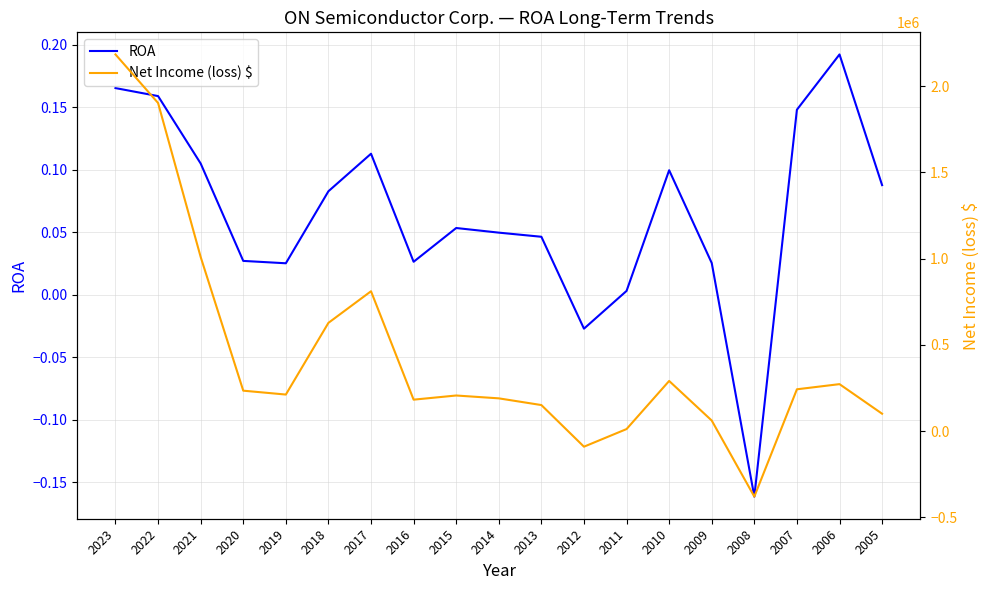

How many interior local valleys does the Net Income (loss) $ series have?

4